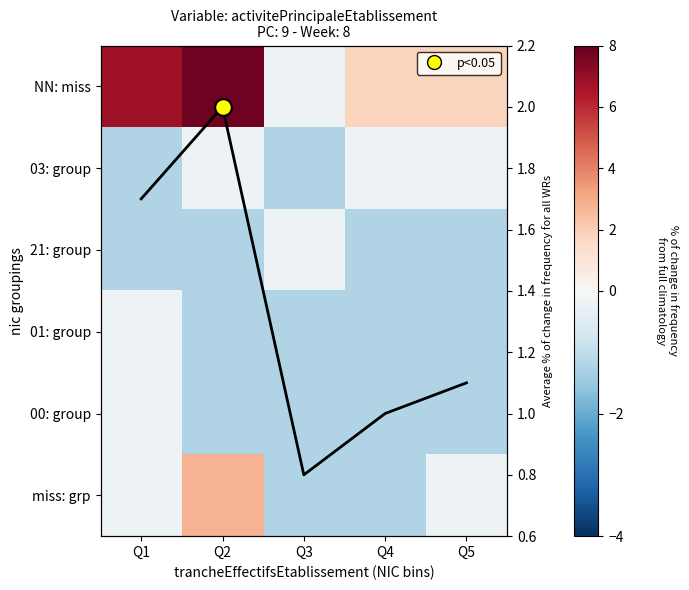

Which series has the widest spread of values?

NN: miss